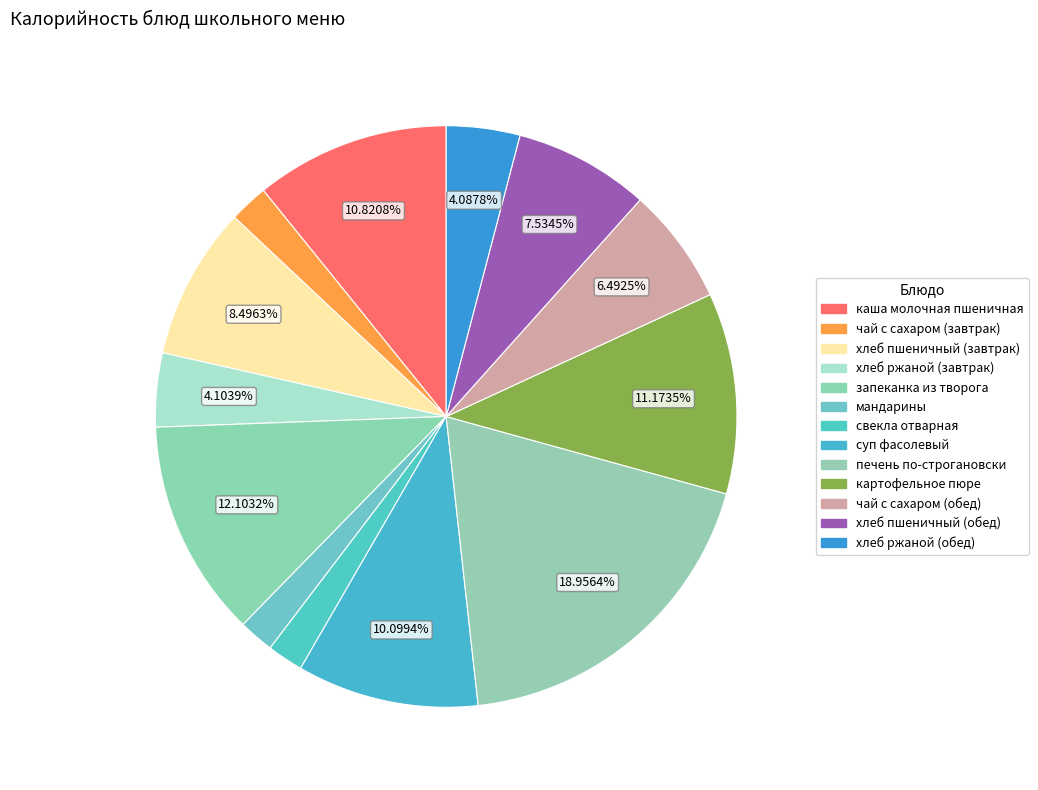

Which category has the smallest portion of the pie?

мандарины